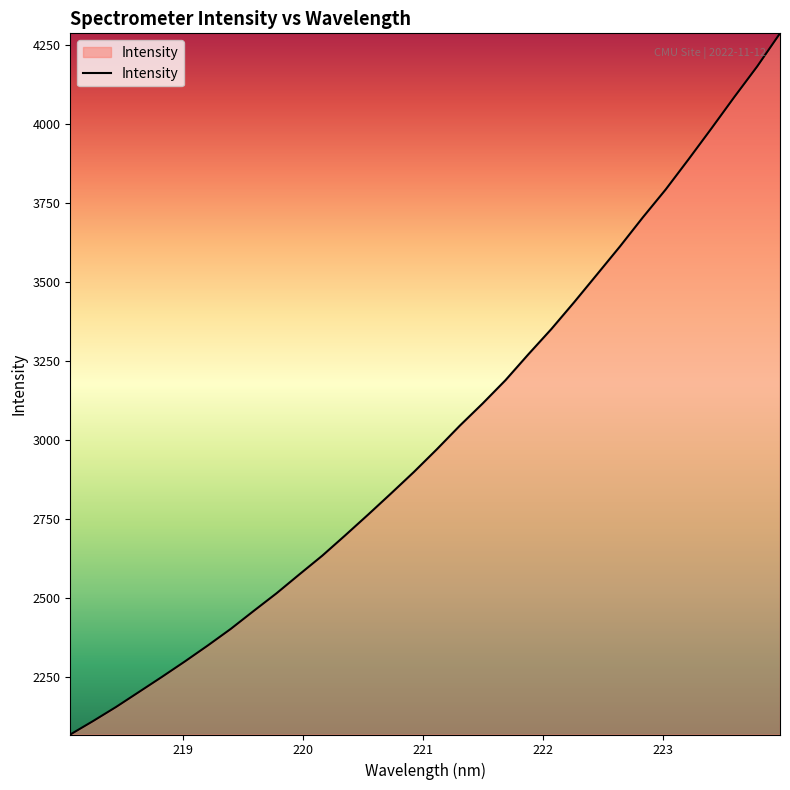

What is the difference between the maximum and minimum values?

2221.7